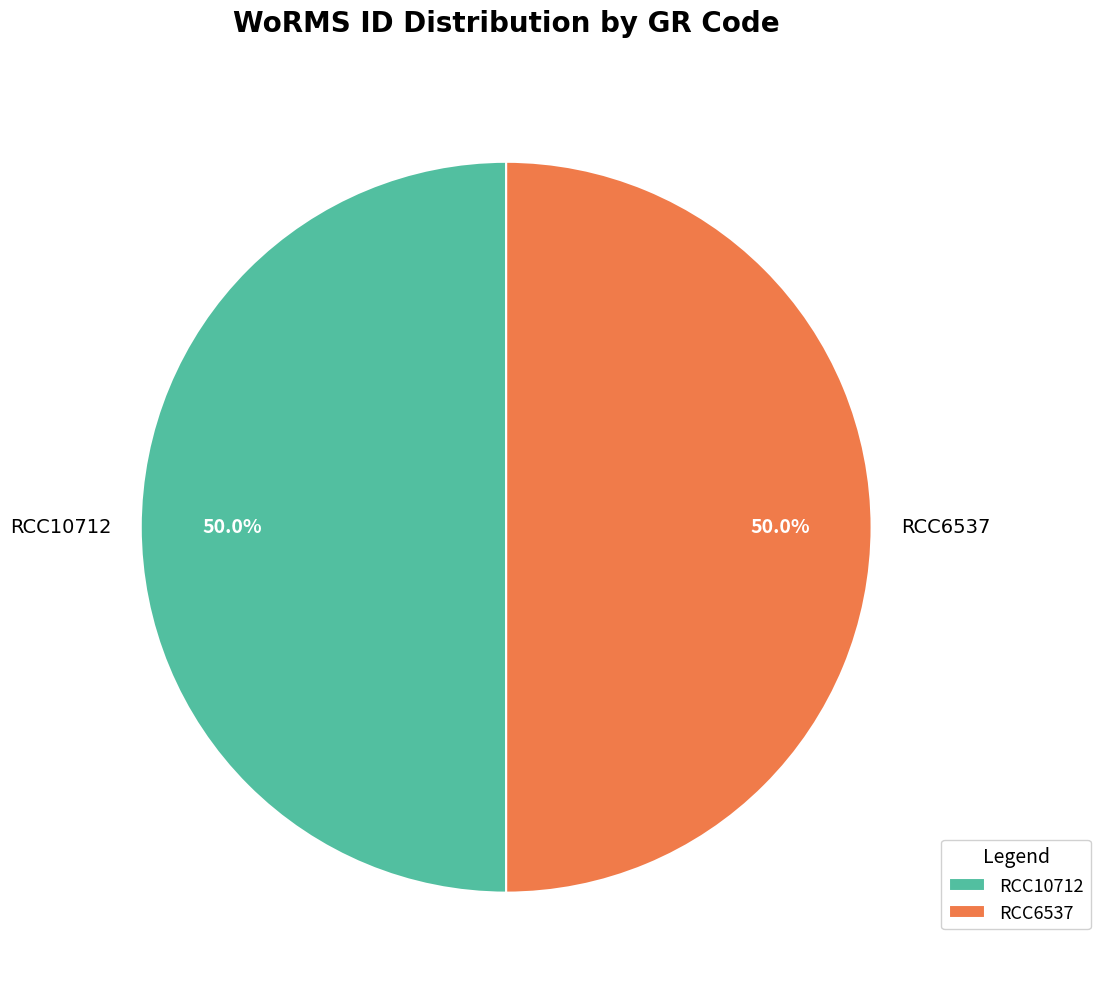

Approximately how many times larger is the value at RCC6537 compared to RCC10712?

1.0